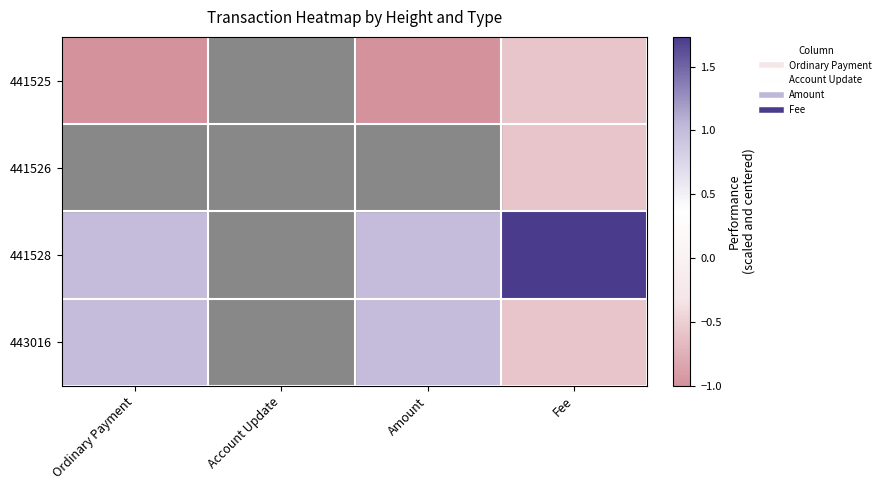

Between Amount and Fee, which is larger?

Fee